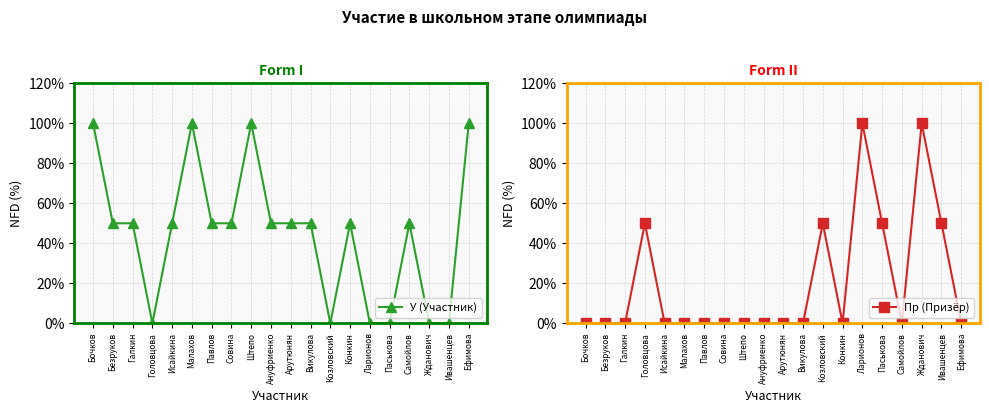

Which has a higher value, Бочков or Совина?

Бочков